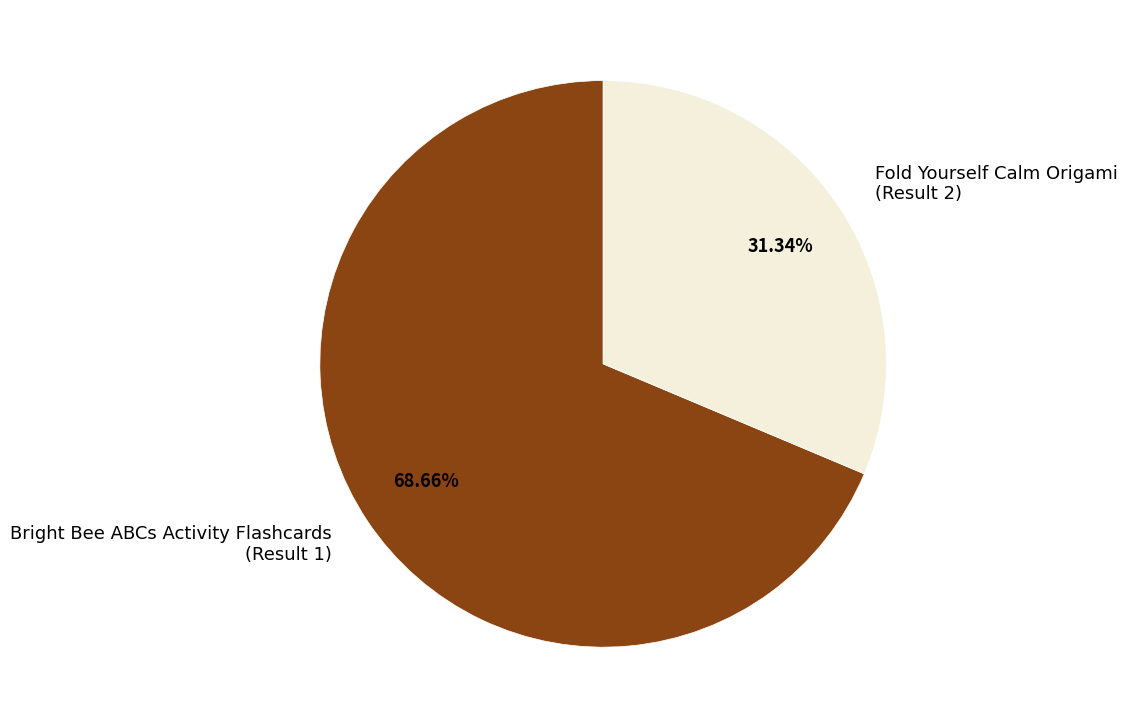

What is the ratio of the value at Fold Yourself Calm Origami (Result 2) to the value at Bright Bee ABCs Activity Flashcards (Result 1)?

0.5